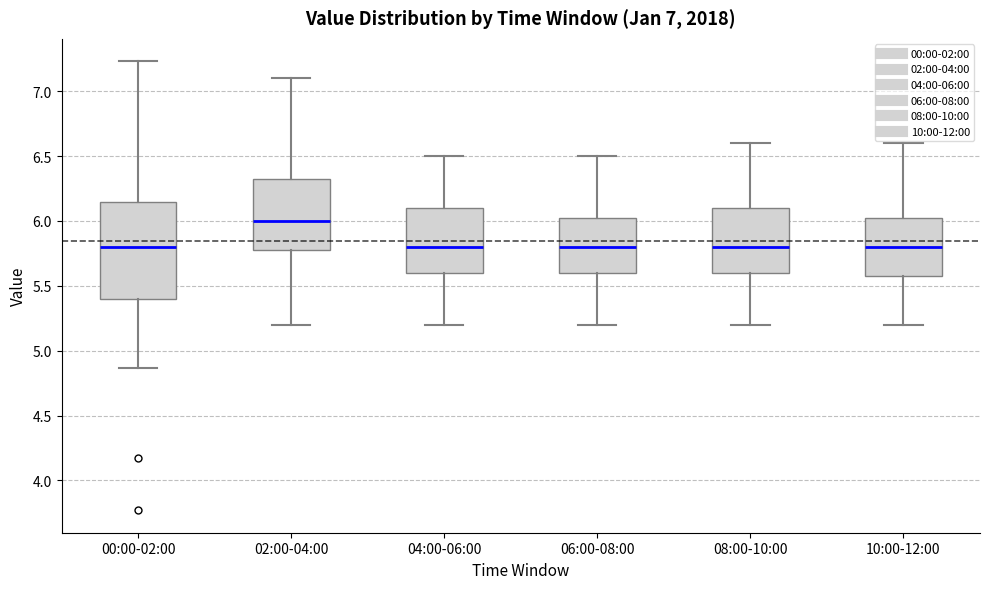

Which box has the highest median line?

02:00-04:00